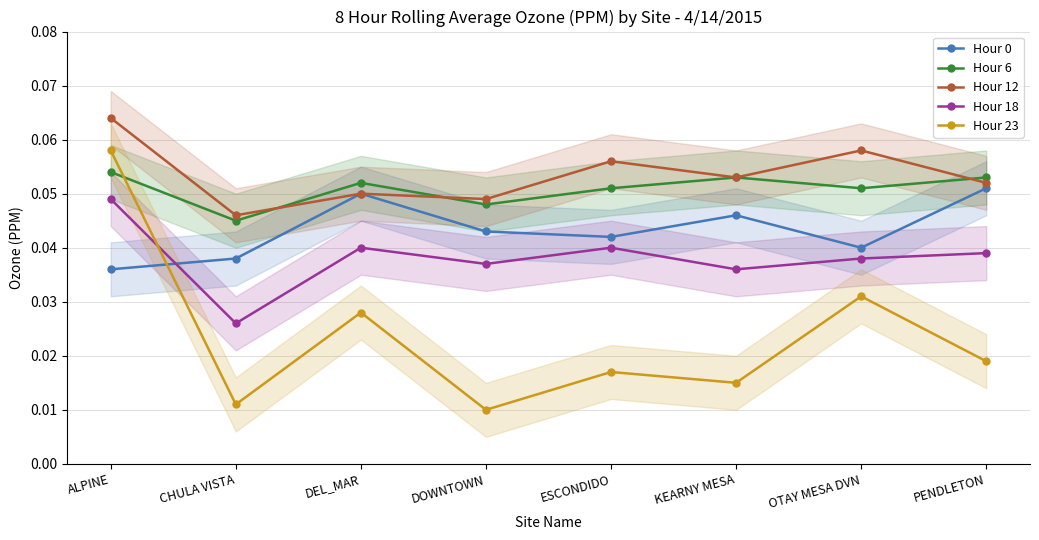

Reading left to right, what are all the values shown in this chart?

Hour 0: ALPINE=0.0	CHULA VISTA=0.0	DEL_MAR=0.1	DOWNTOWN=0.0	ESCONDIDO=0.0	KEARNY MESA=0.0	OTAY MESA DVN=0.0	PENDLETON=0.1
Hour 6: ALPINE=0.1	CHULA VISTA=0.0	DEL_MAR=0.1	DOWNTOWN=0.0	ESCONDIDO=0.1	KEARNY MESA=0.1	OTAY MESA DVN=0.1	PENDLETON=0.1
Hour 12: ALPINE=0.1	CHULA VISTA=0.0	DEL_MAR=0.1	DOWNTOWN=0.0	ESCONDIDO=0.1	KEARNY MESA=0.1	OTAY MESA DVN=0.1	PENDLETON=0.1
Hour 18: ALPINE=0.0	CHULA VISTA=0.0	DEL_MAR=0.0	DOWNTOWN=0.0	ESCONDIDO=0.0	KEARNY MESA=0.0	OTAY MESA DVN=0.0	PENDLETON=0.0
Hour 23: ALPINE=0.1	CHULA VISTA=0.0	DEL_MAR=0.0	DOWNTOWN=0.0	ESCONDIDO=0.0	KEARNY MESA=0.0	OTAY MESA DVN=0.0	PENDLETON=0.0